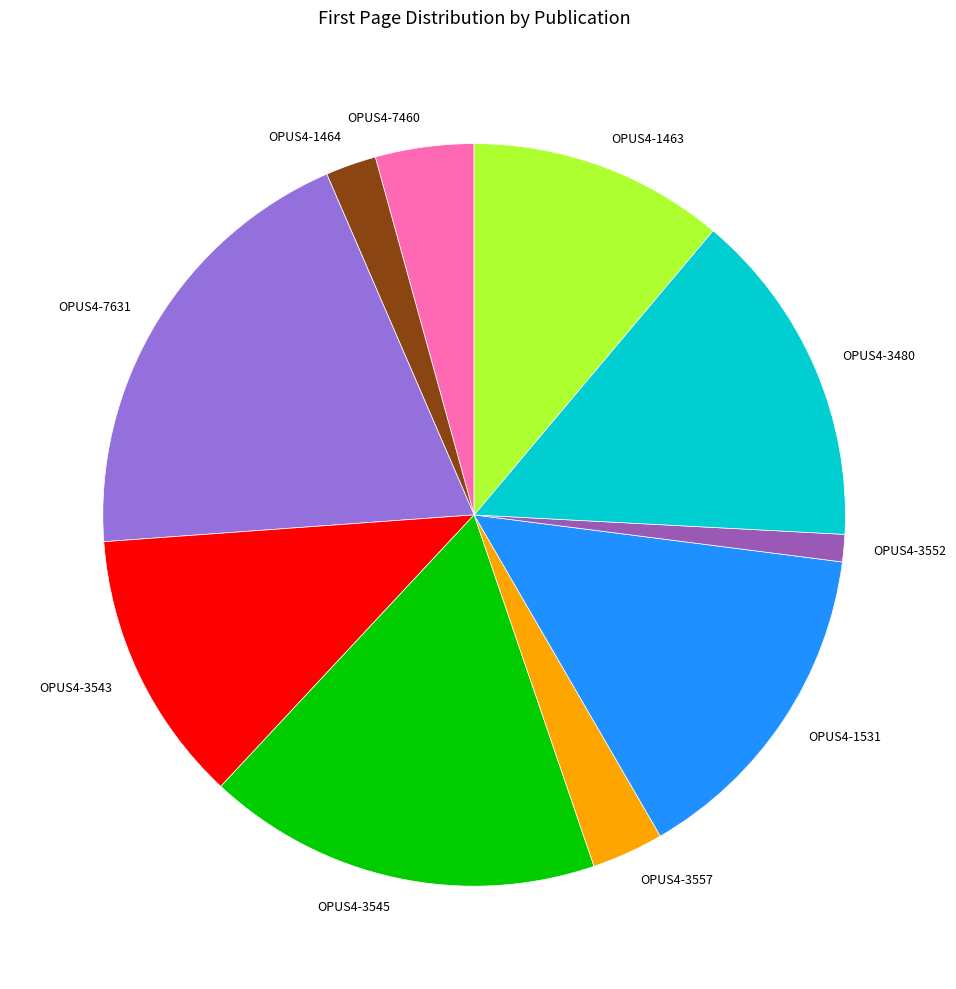

Is the sum of OPUS4-3545 and OPUS4-3543 greater than half?

No